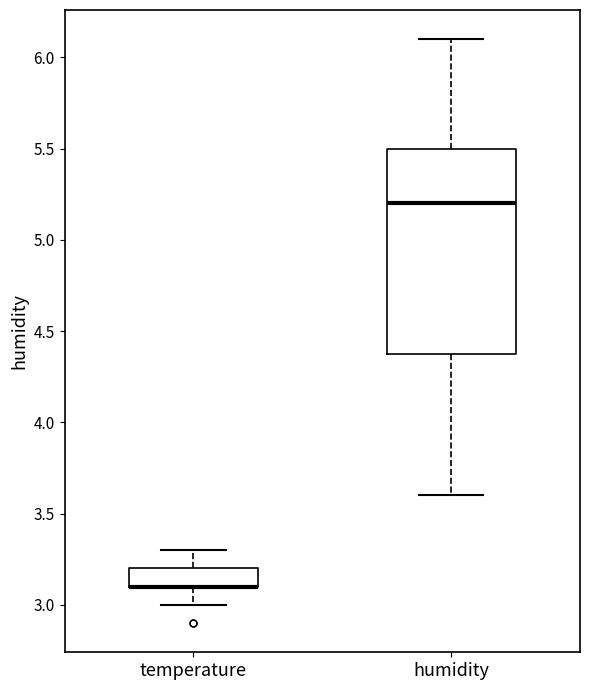

Which box is the tallest, from its lower edge to its upper edge?

humidity